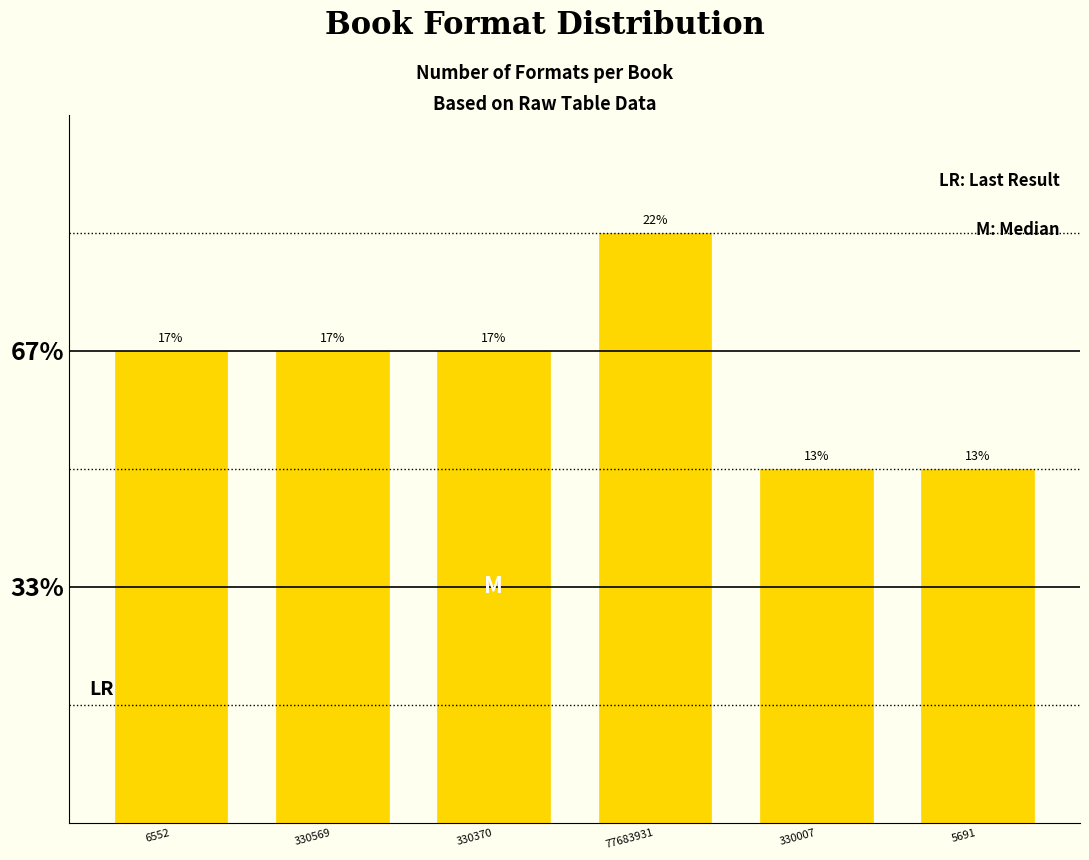

Does the chart contain any negative values?

No